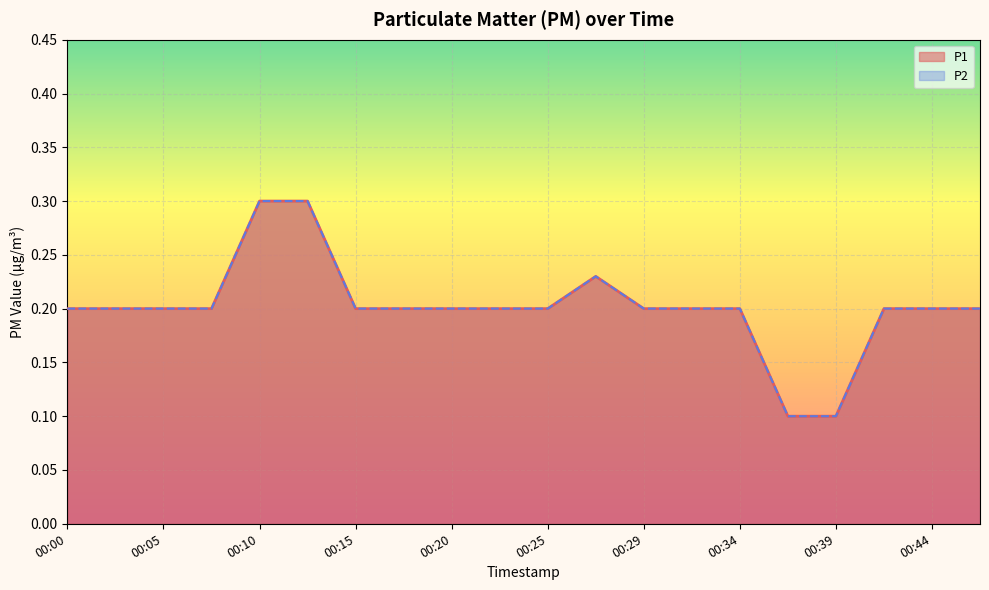

Which category has the lowest value across all series?

00:37